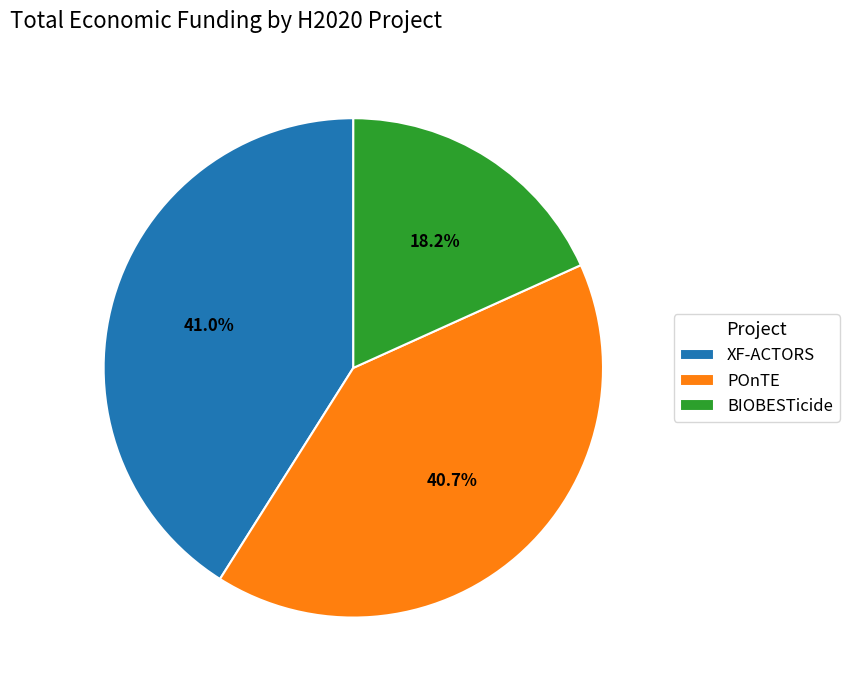

Which slice is the smallest?

BIOBESTicide